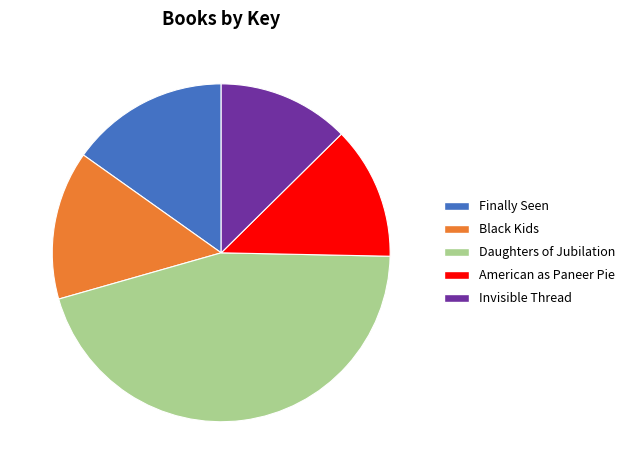

Is the sum of Invisible Thread and Finally Seen greater than half?

No